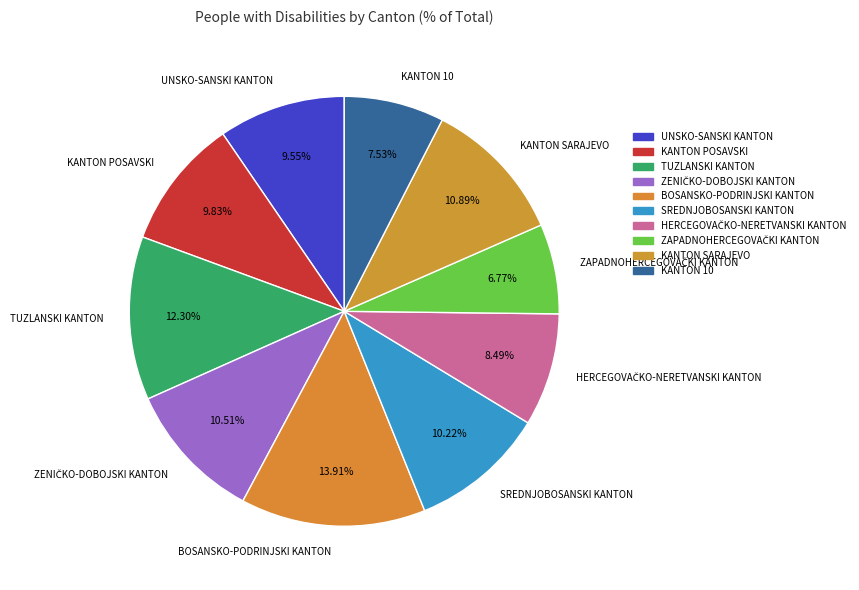

Combined, do TUZLANSKI KANTON and KANTON SARAJEVO account for over 50%?

No